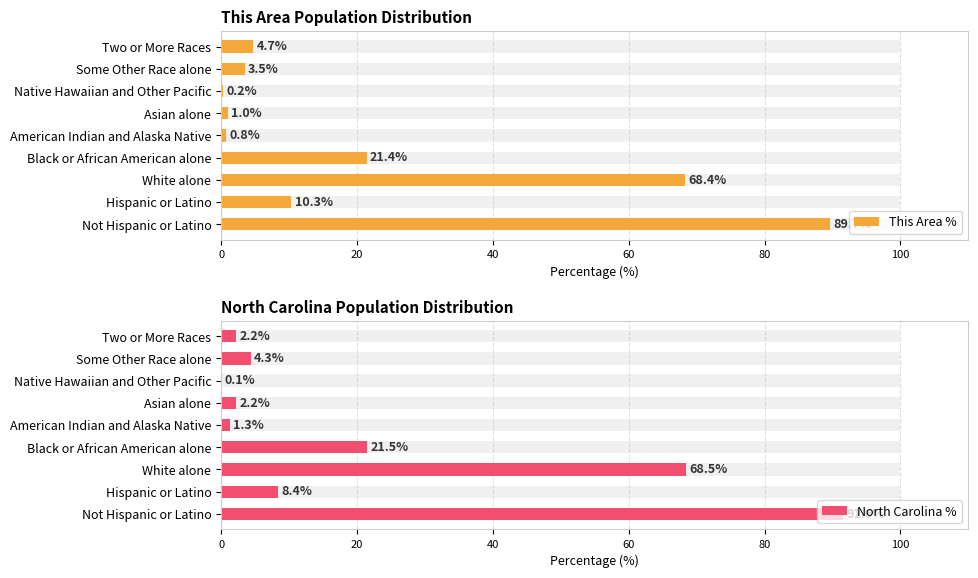

Which series has the largest range (max minus min)?

North Carolina %